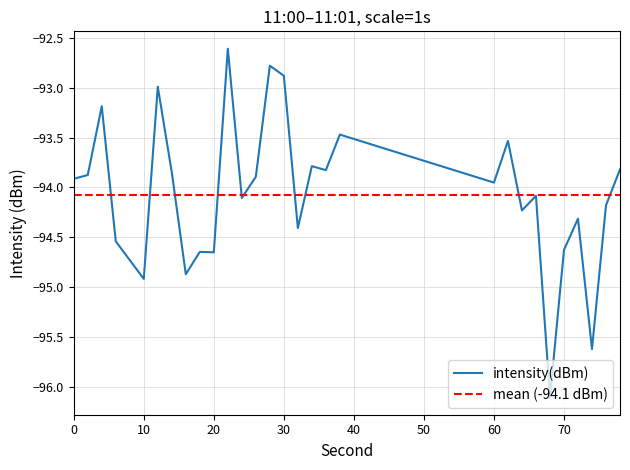

Is it true that intensity(dBm) equals -21.7 at 70?

False